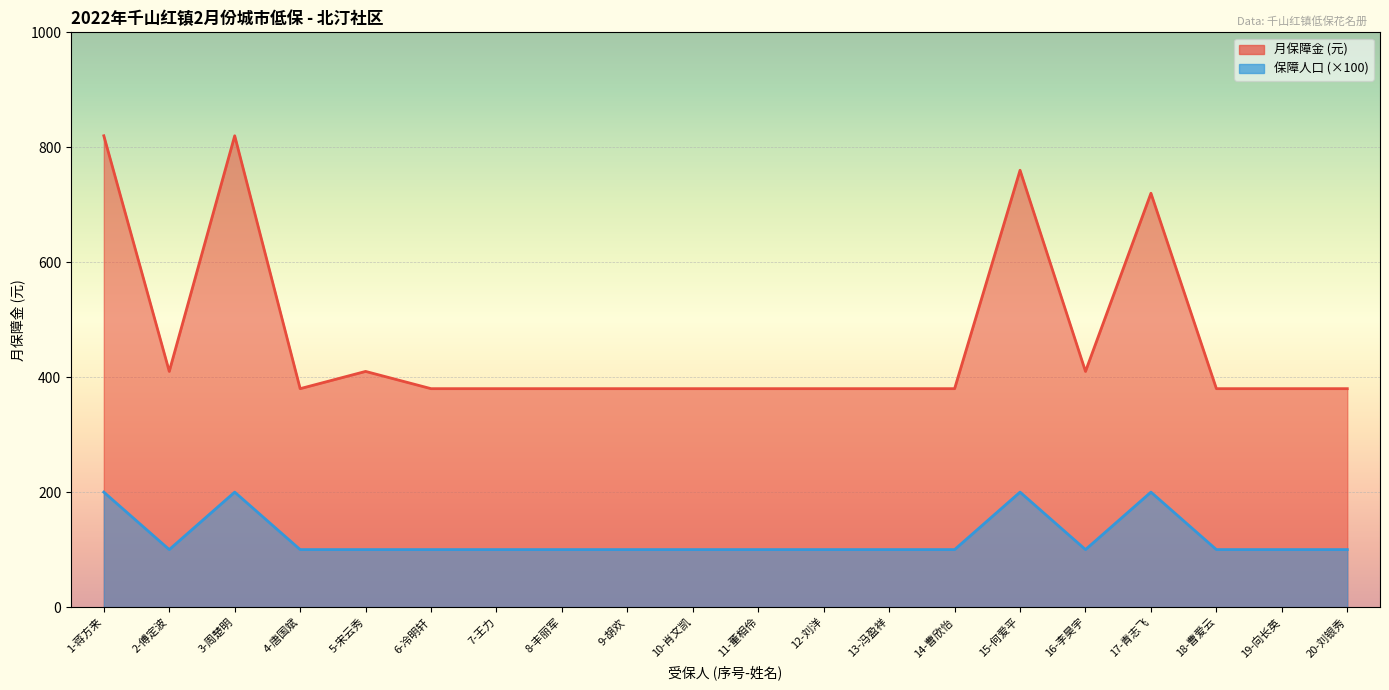

True or false: 月保障金 and 保障人口 cross at least once.

False